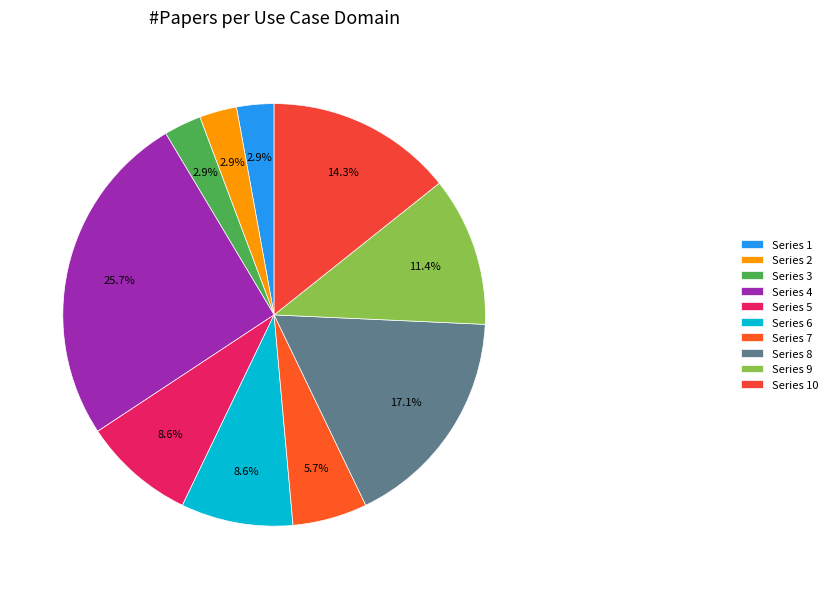

What percentage is the Series 6 slice, to the nearest percent?

9%